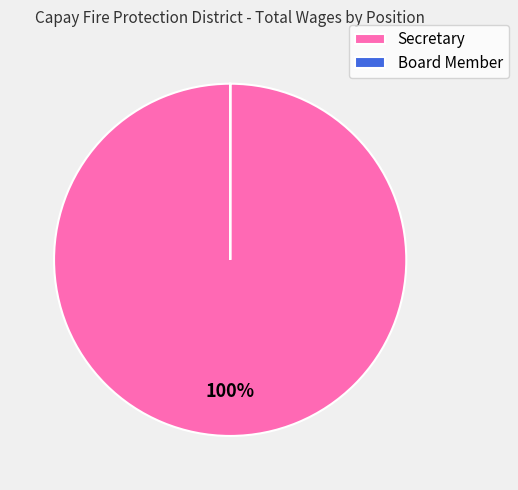

What percentage is the Secretary slice, to the nearest percent?

100%